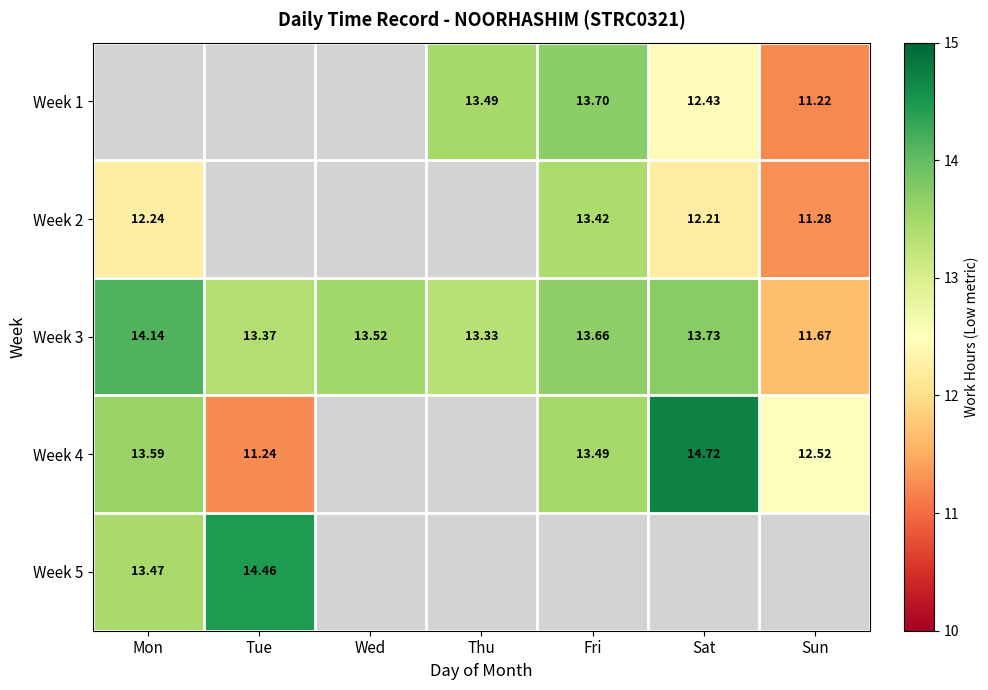

At which category does the chart reach its minimum across all series?

Sun